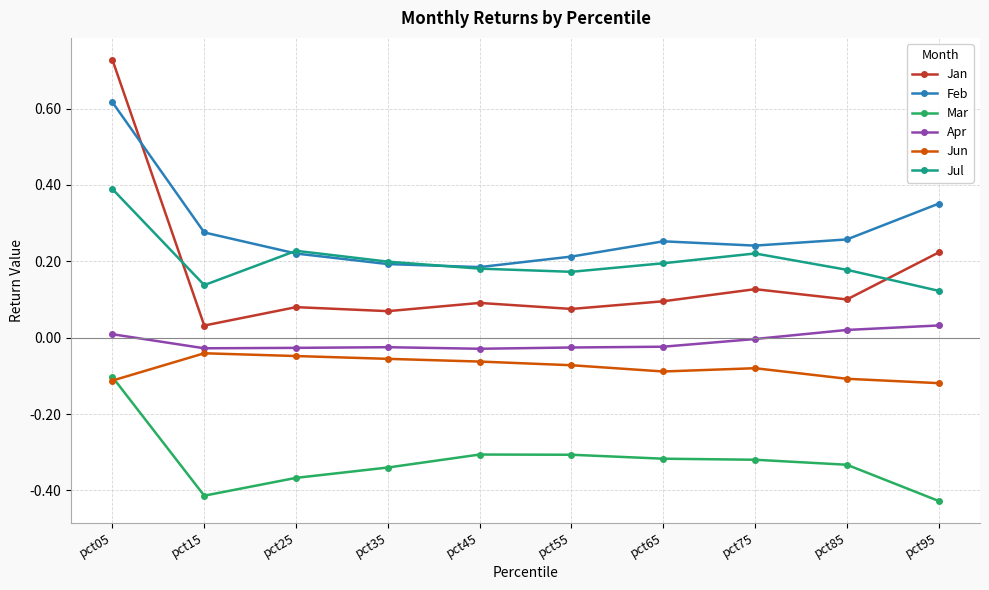

True or false: Jan and Jun cross at least once.

False